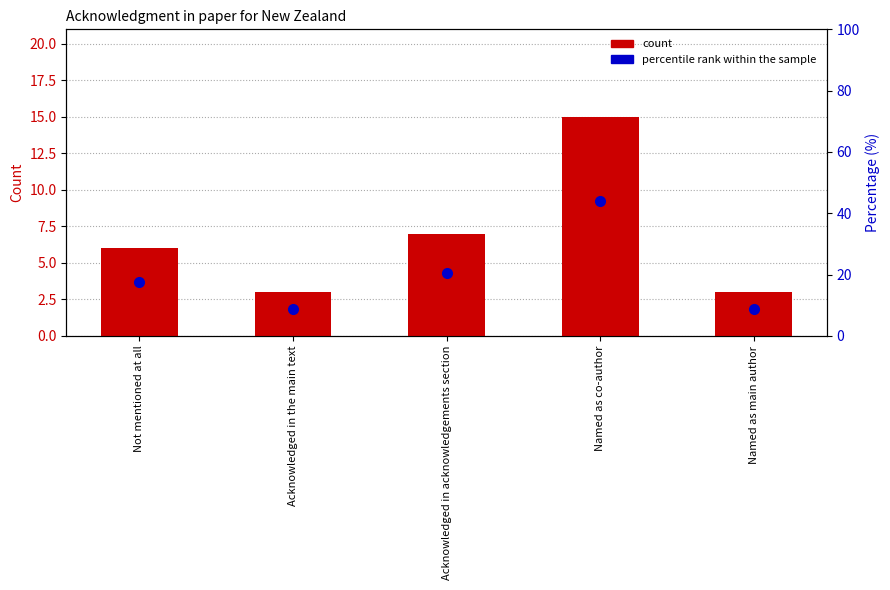

List the series in order of their peak value, lowest first.

count, percentile rank within the sample